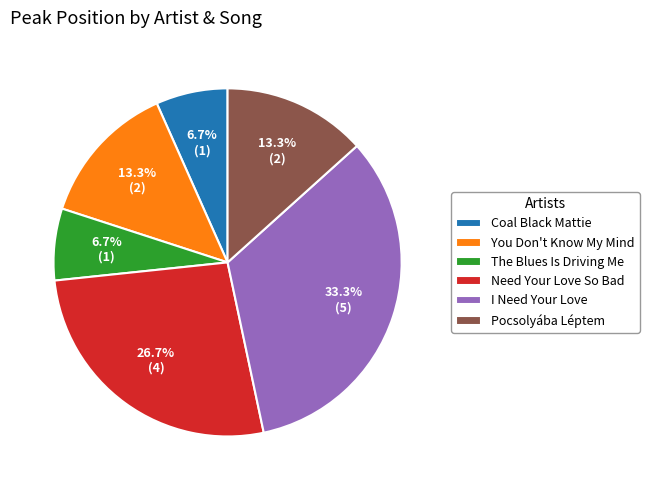

Is there a majority slice in this chart?

No